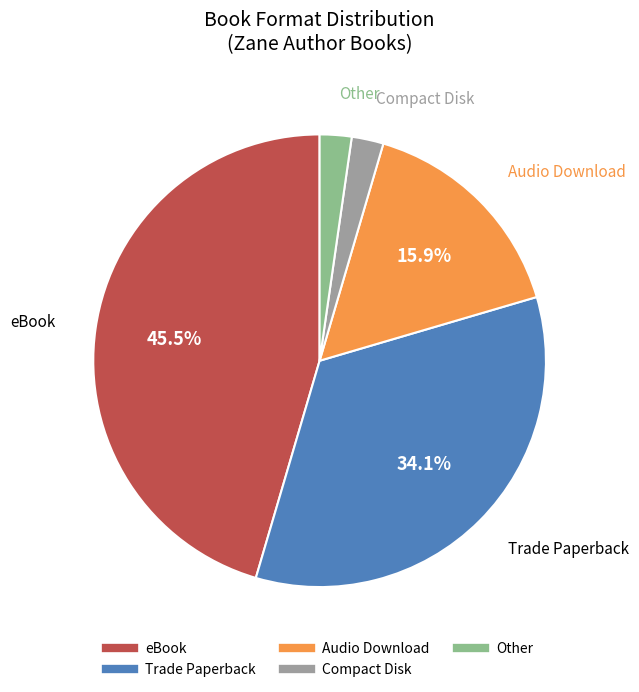

Which slice is the largest?

eBook